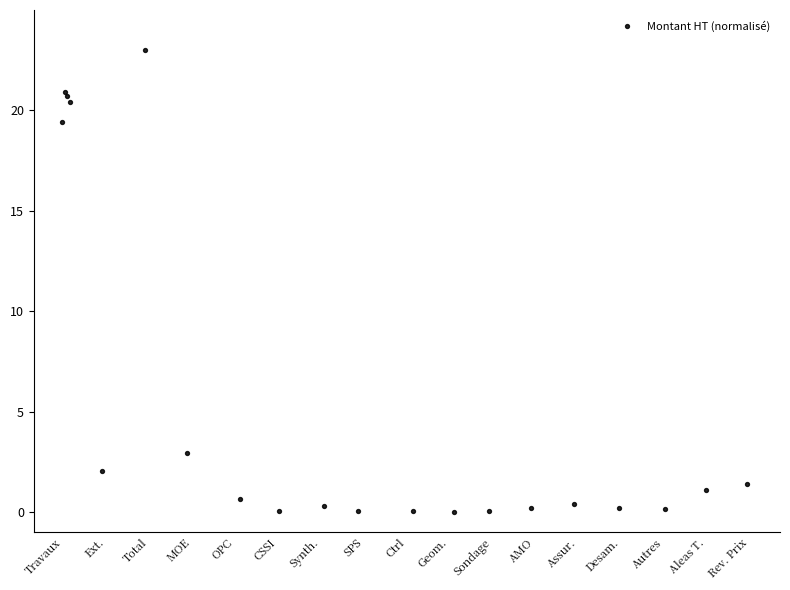

What Y value in the scatter plot is closest to 11?

2.9